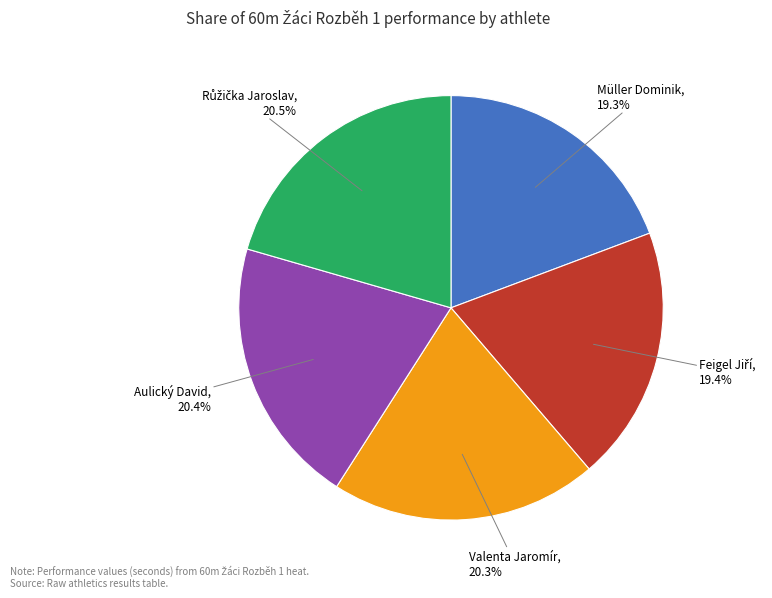

To the nearest percent, what is the difference between the Valenta Jaromír and Müller Dominik slice percentages?

1%